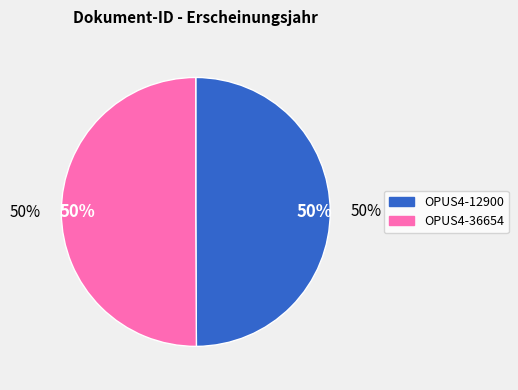

How much of the chart is everything except OPUS4-36654?

49.9%